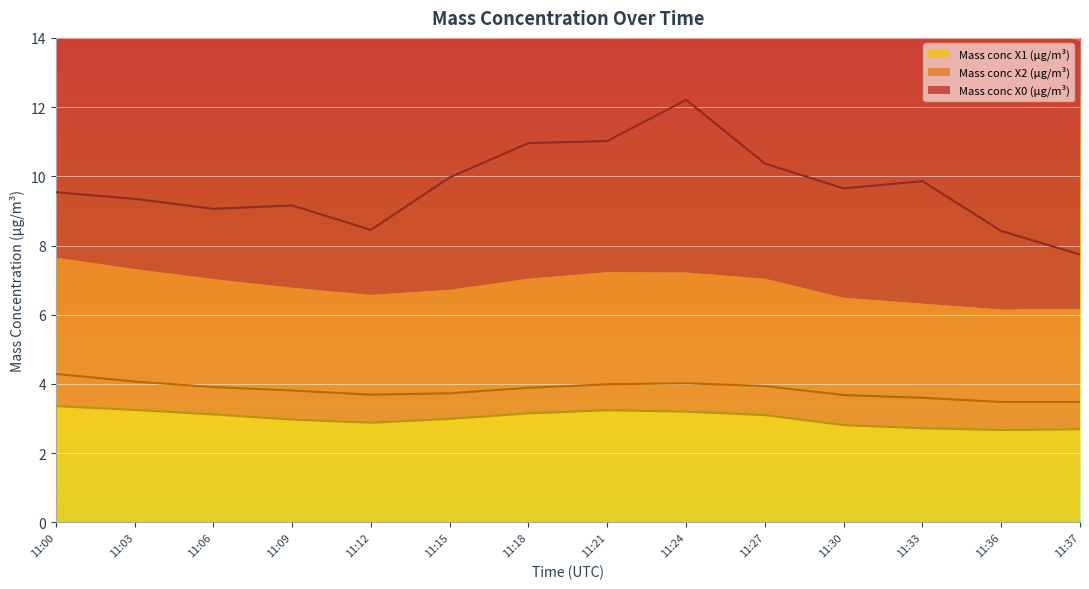

True or false: Mass conc X1 (μg/m³) has more than 2 points higher than both neighbors.

False